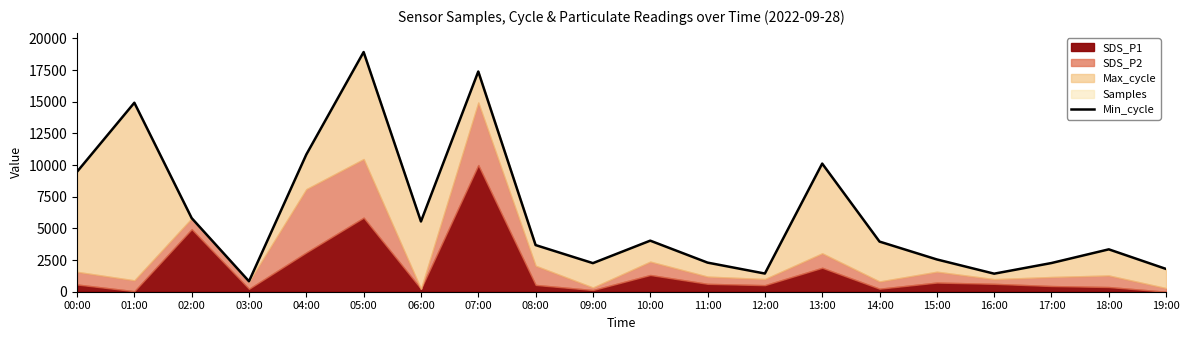

True or false: there are more than 1 points higher than both neighbors.

True